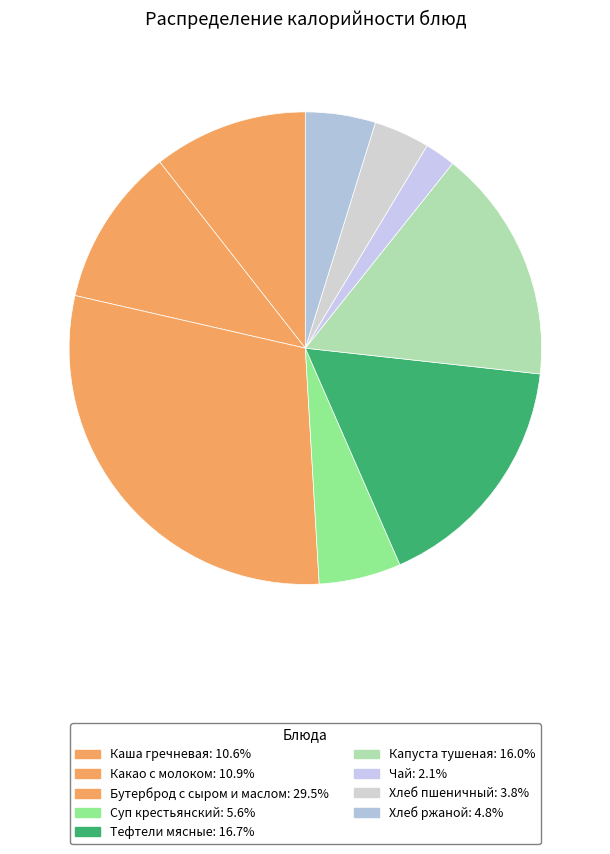

What percentage is the Хлеб ржаной slice, to the nearest percent?

5%